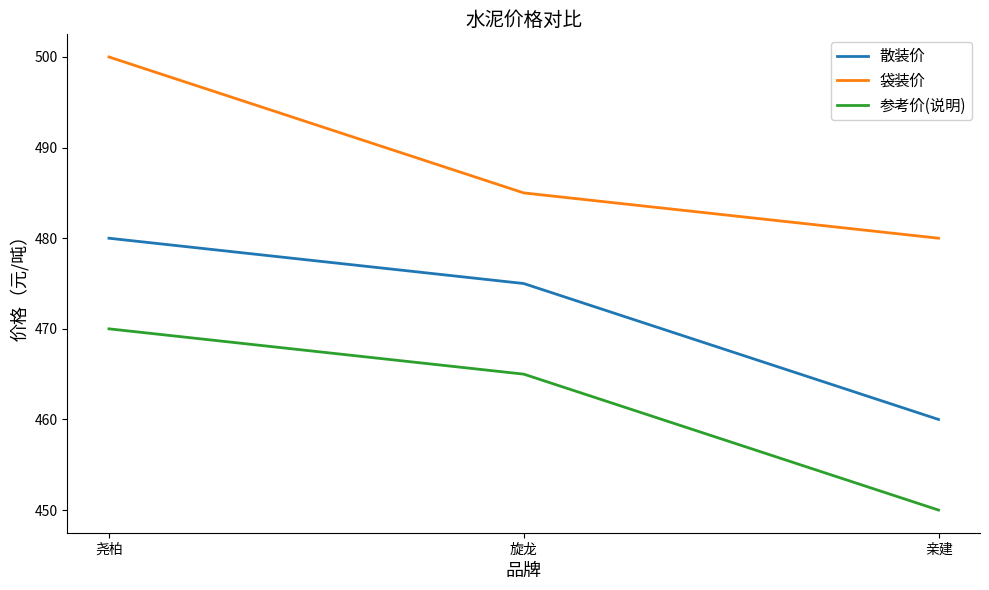

Reading left to right, list all the values displayed in this chart.

散装价: 480	475	460
袋装价: 500	485	480
参考价(说明): 470	465	450